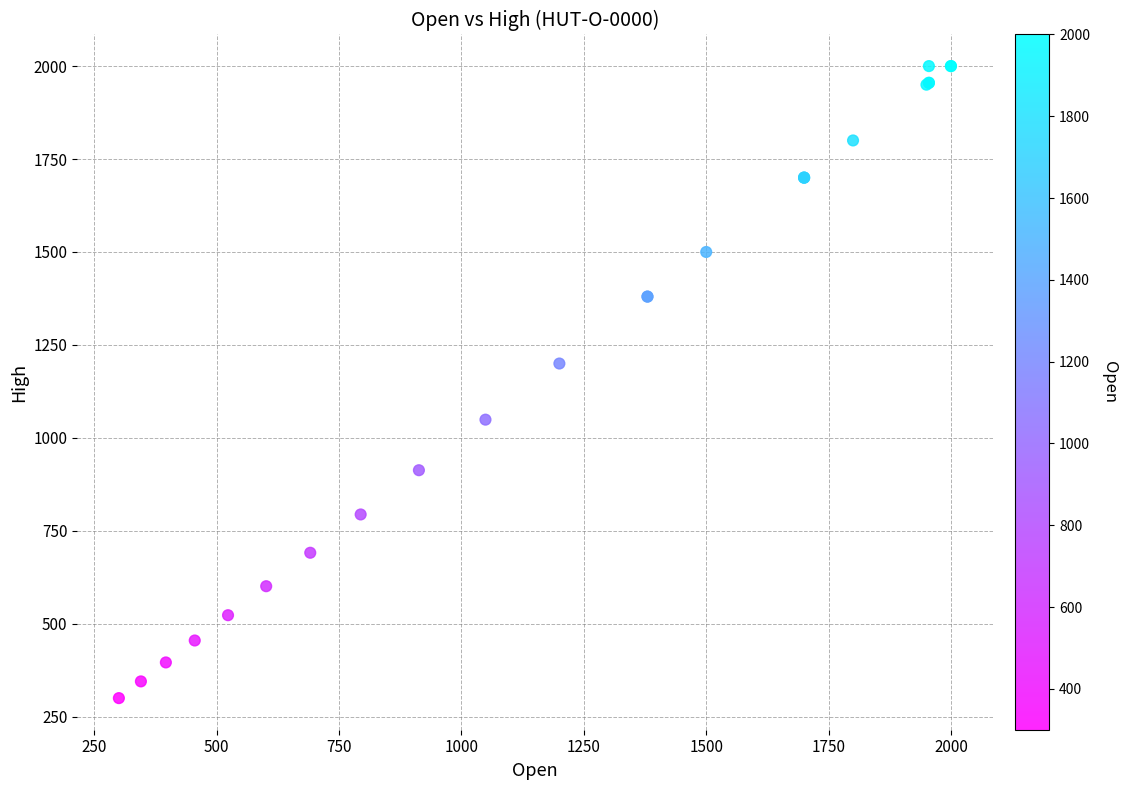

What Y value in the scatter plot is closest to 1150?

1200